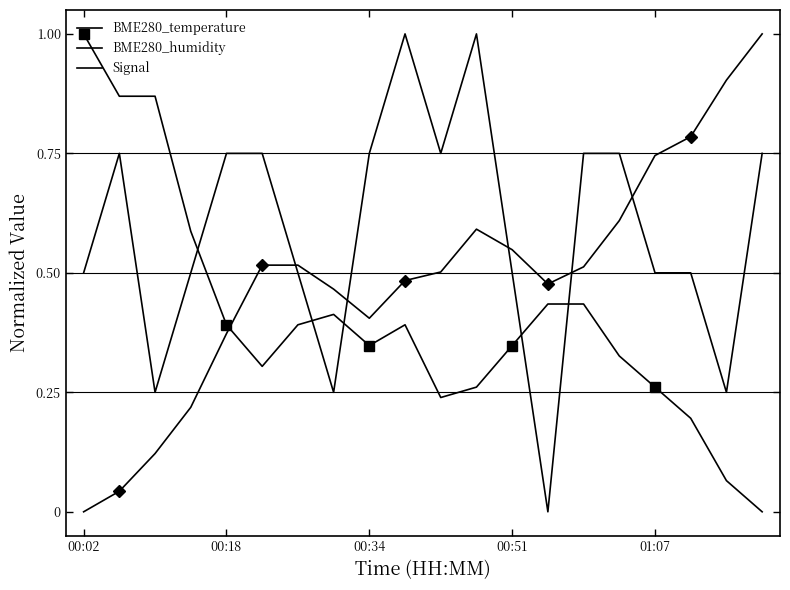

Which category has the highest value across all series?

00:02